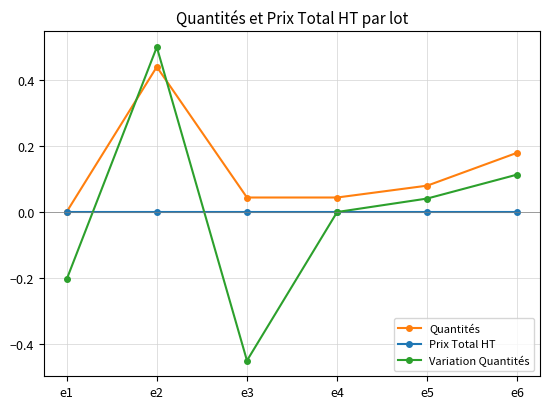

How many interior local valleys does the Variation Quantités series have?

1